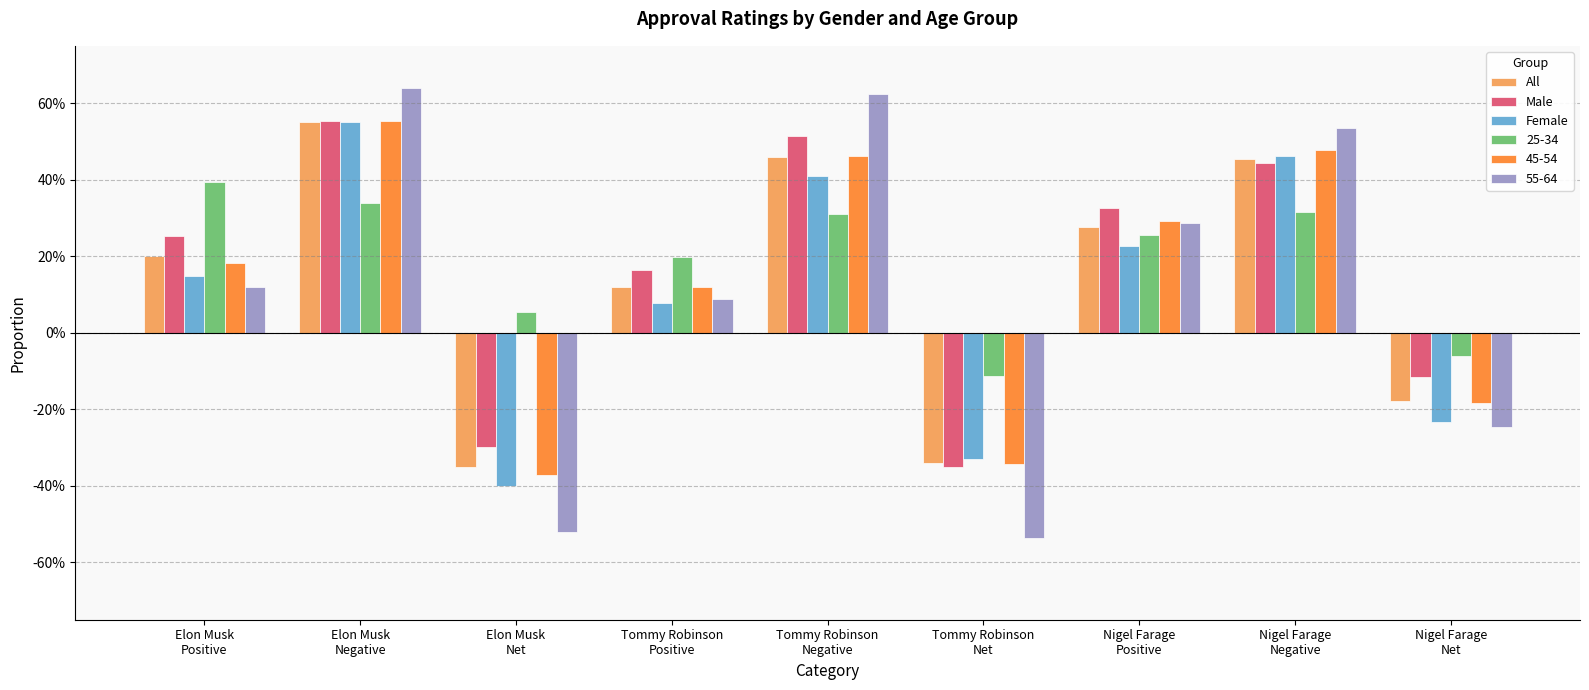

What is the approximate value of Male at Nigel Farage
Net?

-0.1